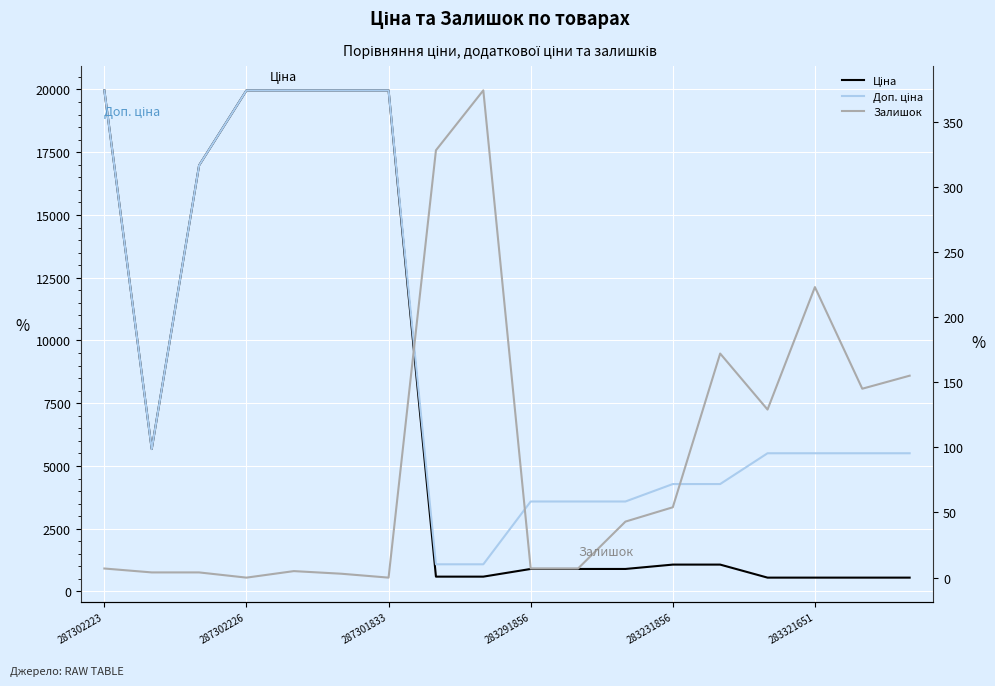

What is the difference between the second highest and second lowest values in the Залишок series?

328.0